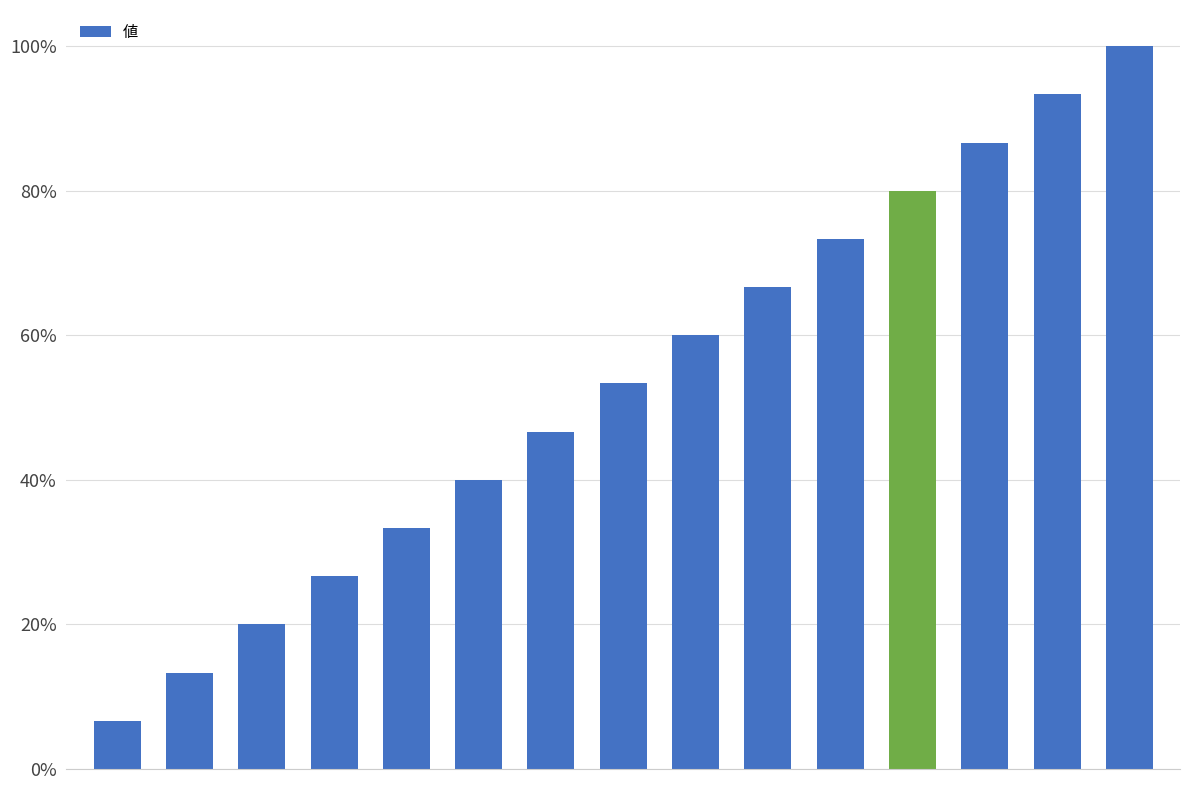

What is the smallest value displayed?

0.1